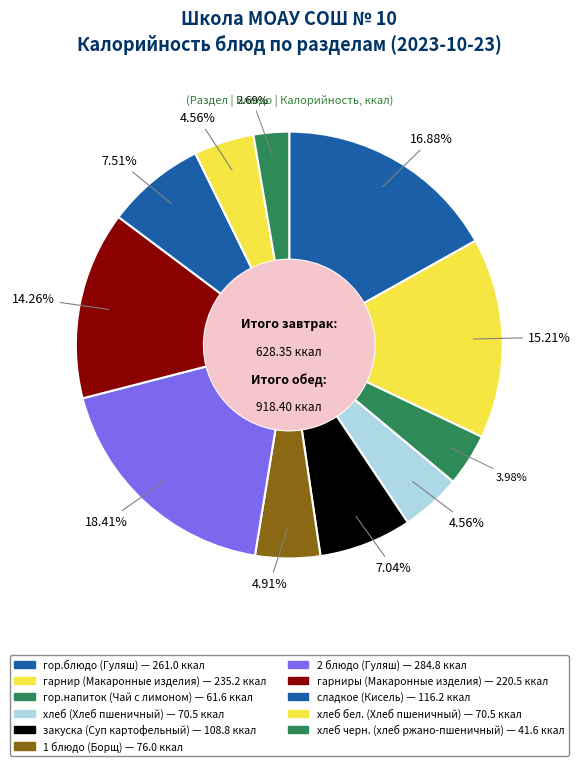

Rank the categories by value from lowest to highest.

хлеб черн. (хлеб ржано-пшеничный), гор.напиток (Чай с лимоном), хлеб (Хлеб пшеничный), хлеб бел. (Хлеб пшеничный), 1 блюдо (Борщ), закуска (Суп картофельный), сладкое (Кисель), гарниры (Макаронные изделия), гарнир (Макаронные изделия), гор.блюдо (Гуляш), 2 блюдо (Гуляш)